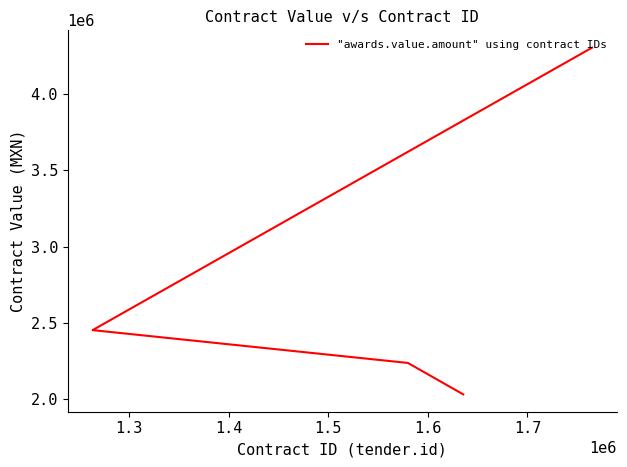

How many data points are less than 2452900?

2